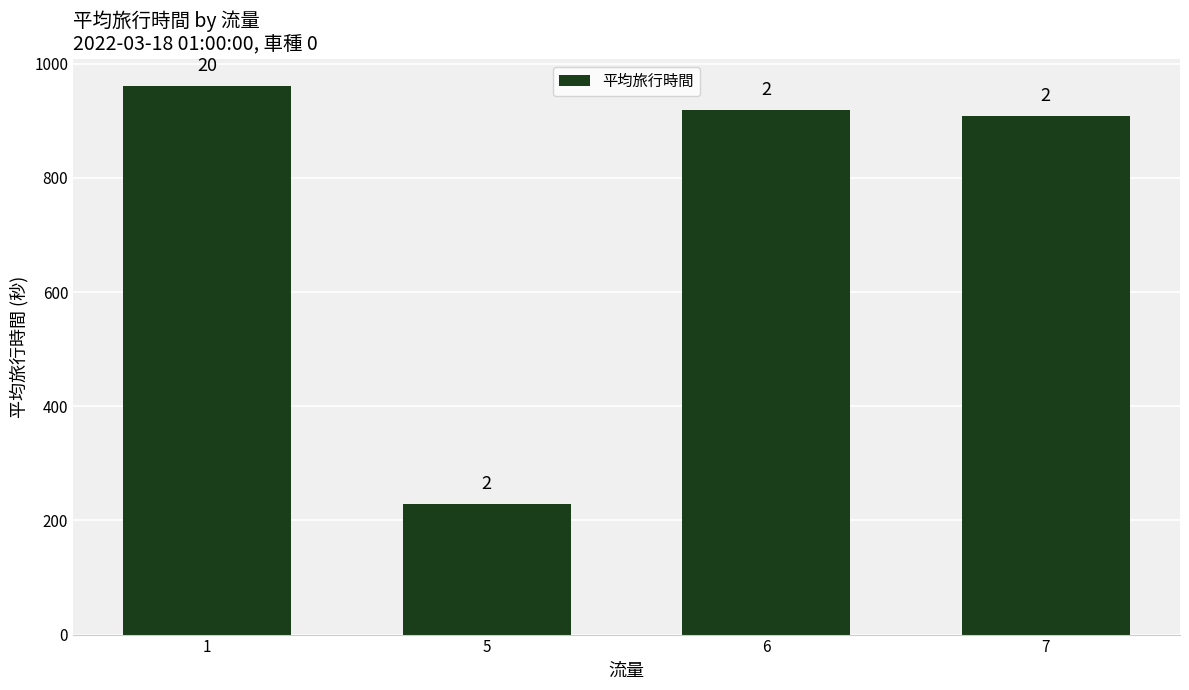

How many bars are there in total?

4